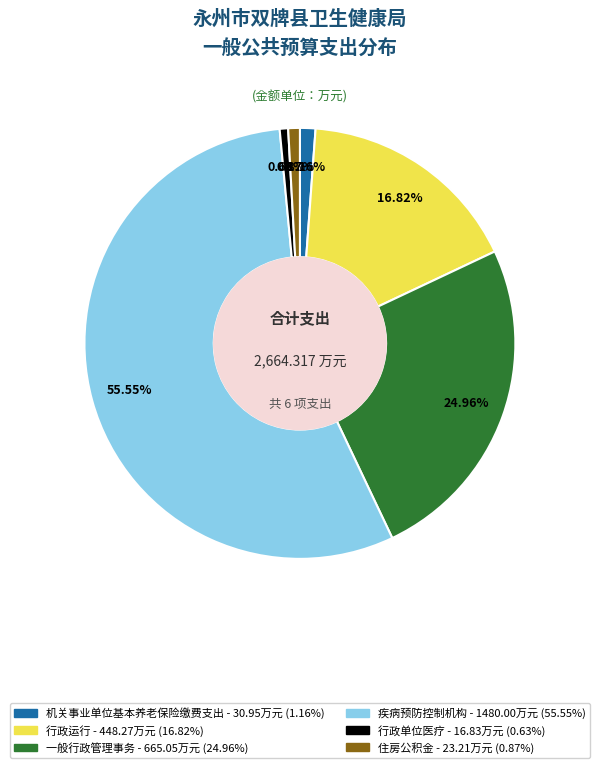

Approximately how many times larger is the value at 疾病预防控制机构 compared to 住房公积金?

63.8